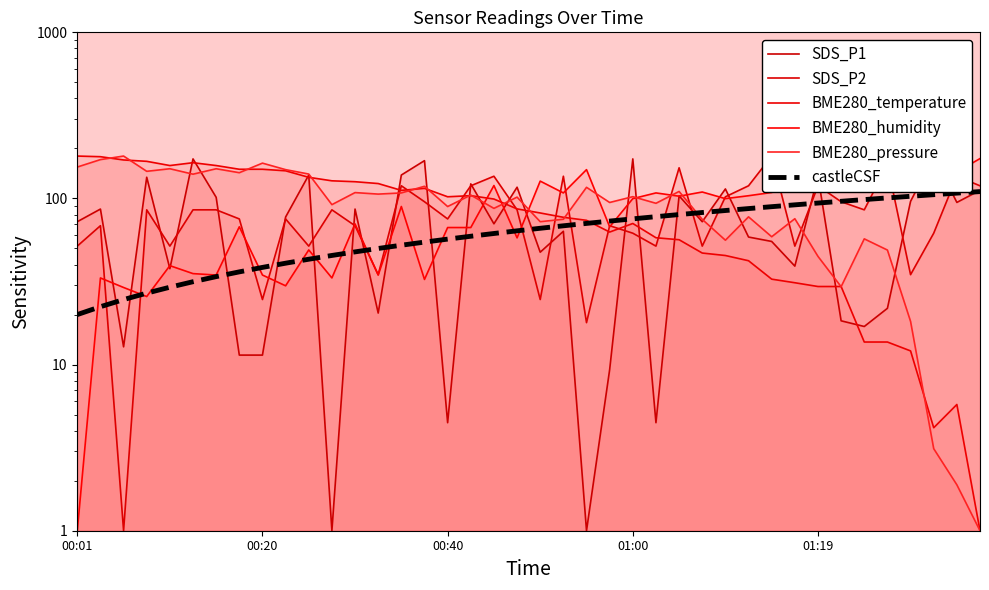

Reading left to right, extract all data points from this chart.

SDS_P1: 72.5	86.3	12.8	134.2	37.8	173.1	101.6	11.4	11.4	77.3	138.4	1.0	86.3	20.4	138.4	168.9	4.5	122.4	70.4	116.9	47.5	63.4	1.0	9.3	173.1	4.5	103.7	72.5	114.1	58.6	55.1	39.2	136.3	18.3	17.0	21.8	96.1	180.0	94.7	112.0
SDS_P2: 51.7	68.5	1.0	85.4	51.7	85.4	85.4	75.3	24.6	75.3	51.7	85.4	68.5	34.8	119.2	95.6	75.3	119.2	136.1	85.4	24.6	136.1	17.9	68.5	61.8	51.7	153.0	51.7	102.3	119.2	180.0	51.7	119.2	95.6	85.4	159.7	34.8	61.8	136.1	119.2
BME280_temperature: 180.0	178.4	170.5	167.3	157.8	164.2	157.8	149.9	149.9	146.7	134.1	127.7	126.1	123.0	111.9	115.1	102.4	104.0	99.2	86.5	81.8	77.0	73.9	62.8	70.7	58.0	56.4	46.9	45.4	42.2	32.7	31.1	29.5	29.5	13.7	13.7	12.1	4.2	5.8	1.0
BME280_humidity: 1.0	33.2	29.1	25.7	39.4	35.3	34.6	67.5	34.6	29.8	49.0	33.2	70.3	34.6	89.5	32.5	66.8	66.8	119.6	57.9	127.2	108.0	149.1	67.5	99.8	108.0	103.2	109.4	99.8	103.9	108.7	120.3	162.9	126.5	137.5	160.8	151.9	180.0	144.3	173.8
BME280_pressure: 154.6	171.4	180.0	145.7	151.0	140.0	151.0	142.9	163.2	149.1	140.3	91.8	108.5	106.2	108.0	118.4	89.4	104.8	87.2	101.9	72.5	75.0	116.7	94.6	102.5	93.5	110.2	74.8	56.1	77.5	58.8	75.5	44.8	29.4	57.1	48.9	18.2	3.1	1.9	1.0
castleCSF: 20.0	22.3	24.6	26.9	29.2	31.5	33.8	36.2	38.5	40.8	43.1	45.4	47.7	50.0	52.3	54.6	56.9	59.2	61.5	63.8	66.2	68.5	70.8	73.1	75.4	77.7	80.0	82.3	84.6	86.9	89.2	91.5	93.8	96.2	98.5	100.8	103.1	105.4	107.7	110.0